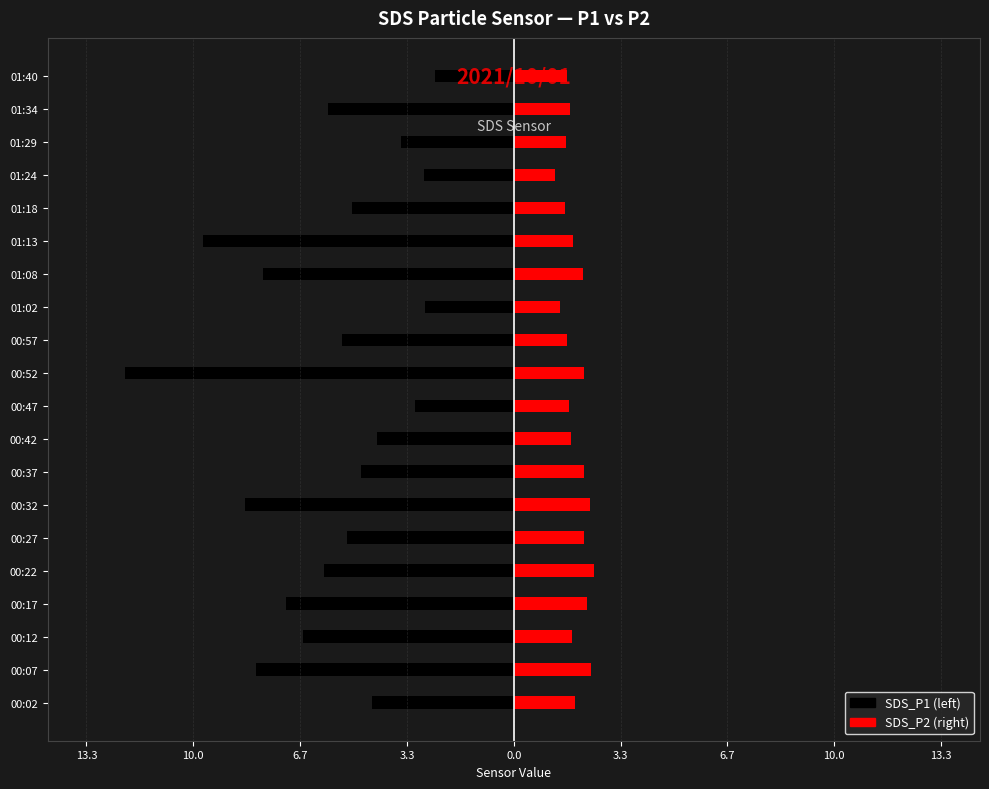

True or false: SDS_P1 has a value of -4.8 at 00:37.

True